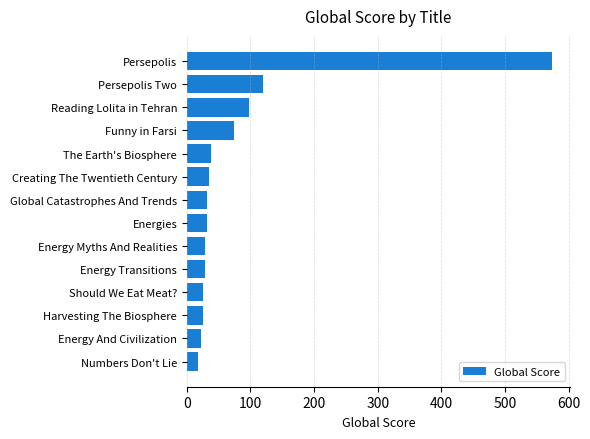

Count the number of data series in this chart.

1